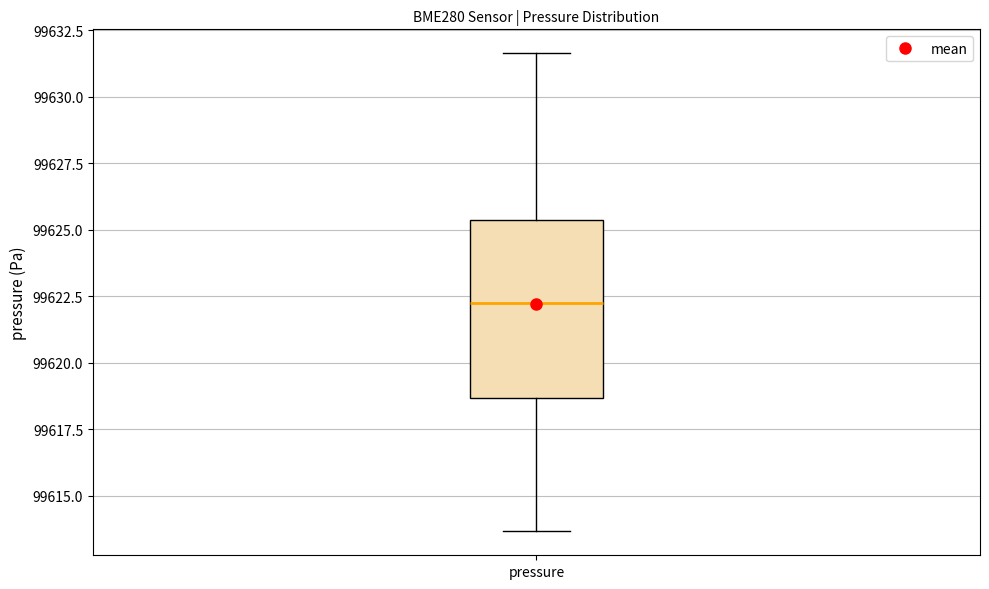

Where is the upper edge of the box for pressure on the y-axis? The values are not printed on the chart, so give them approximately, as read against the axis.

99625.5